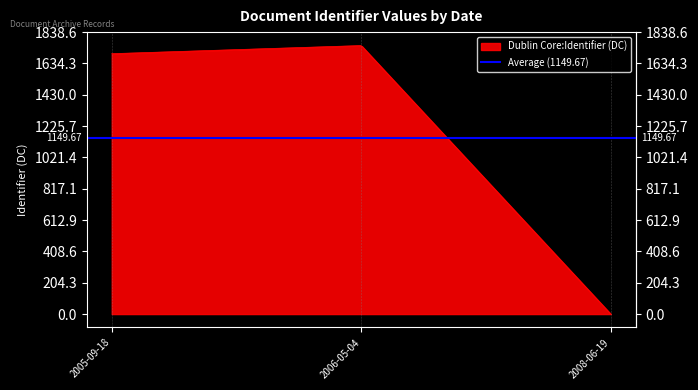

What is the sum of all values?

3449